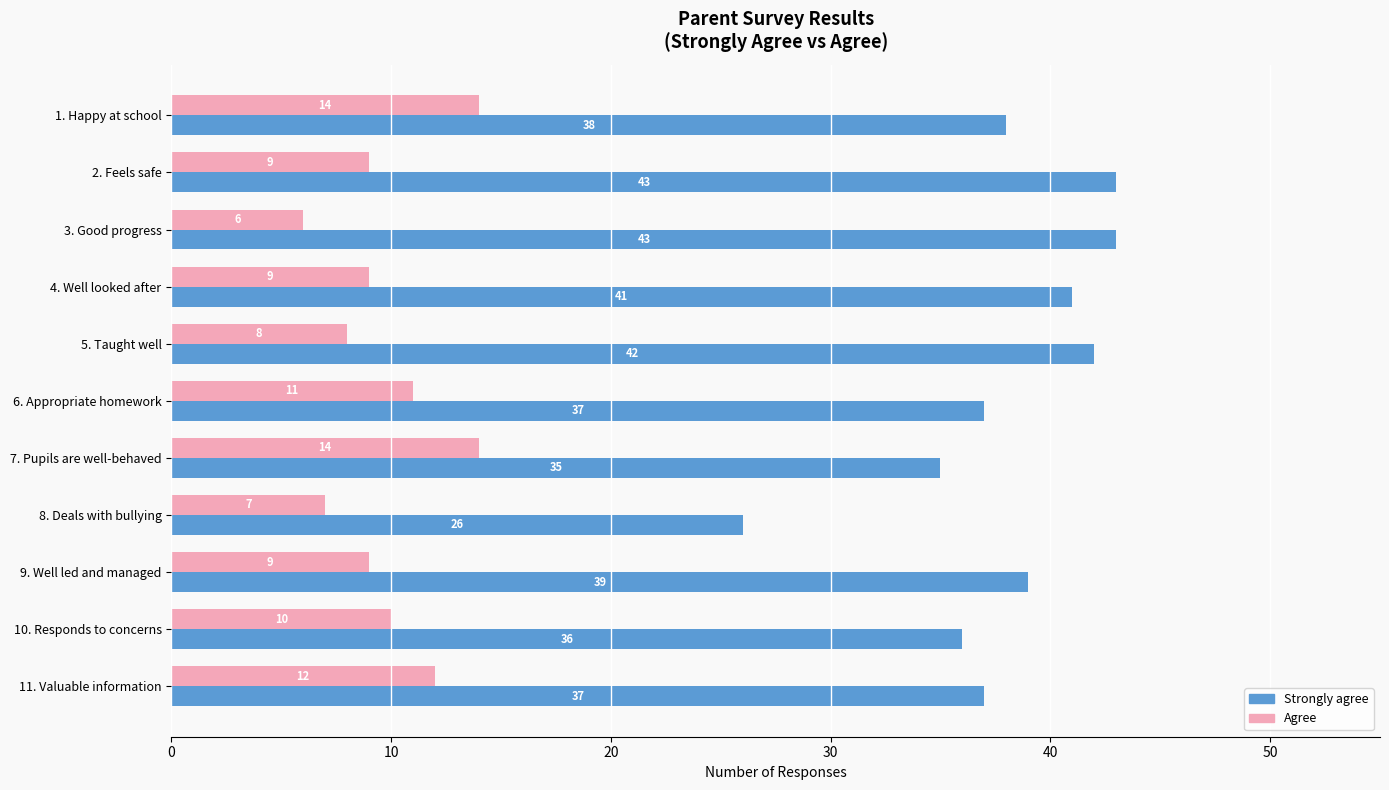

Which series has the largest range (max minus min)?

Strongly agree